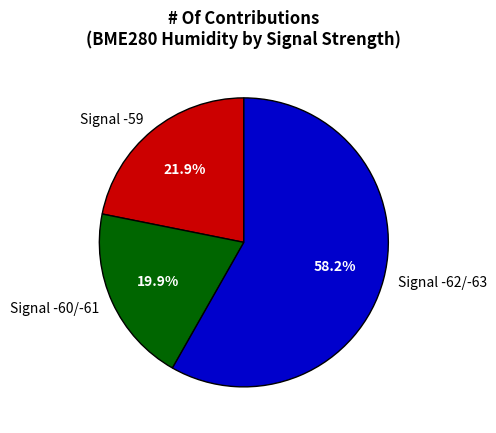

Which category has the smallest portion of the pie?

Signal -60/-61